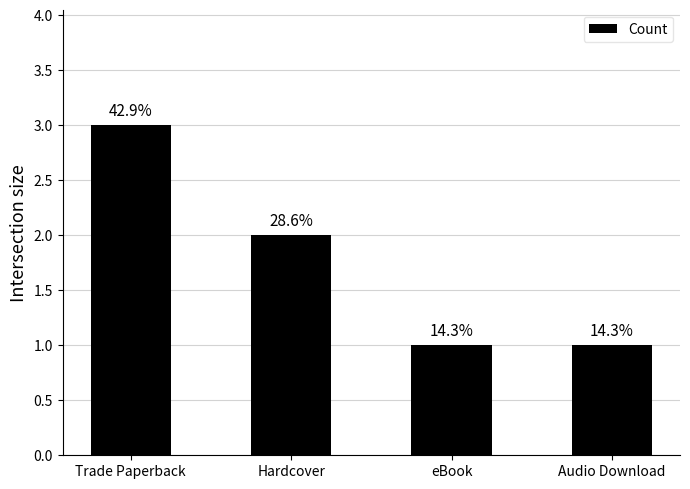

Read the value at Audio Download.

1